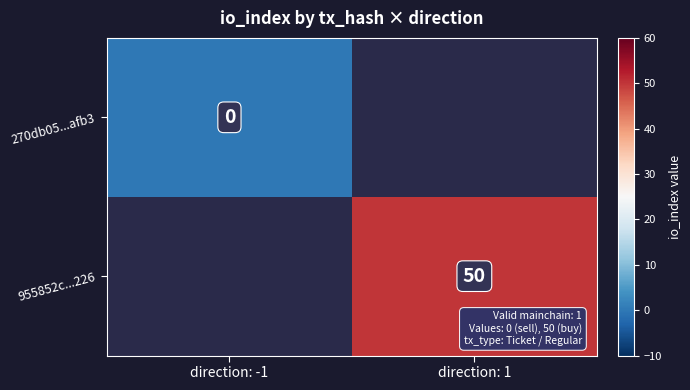

At how many categories does at least one series exceed 8?

1